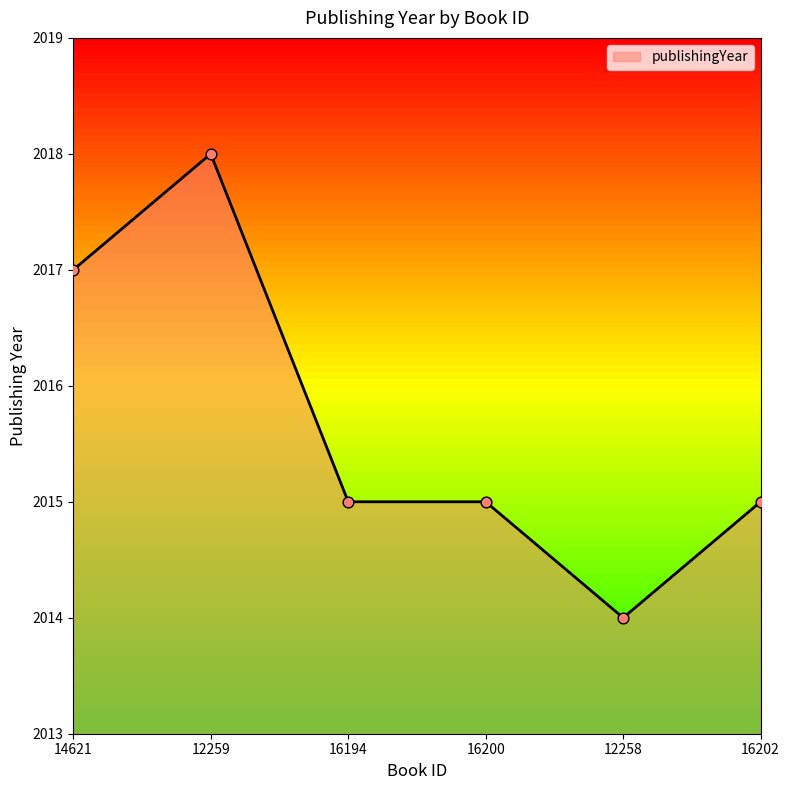

What is the change in value from 14621 to 16200?

-2